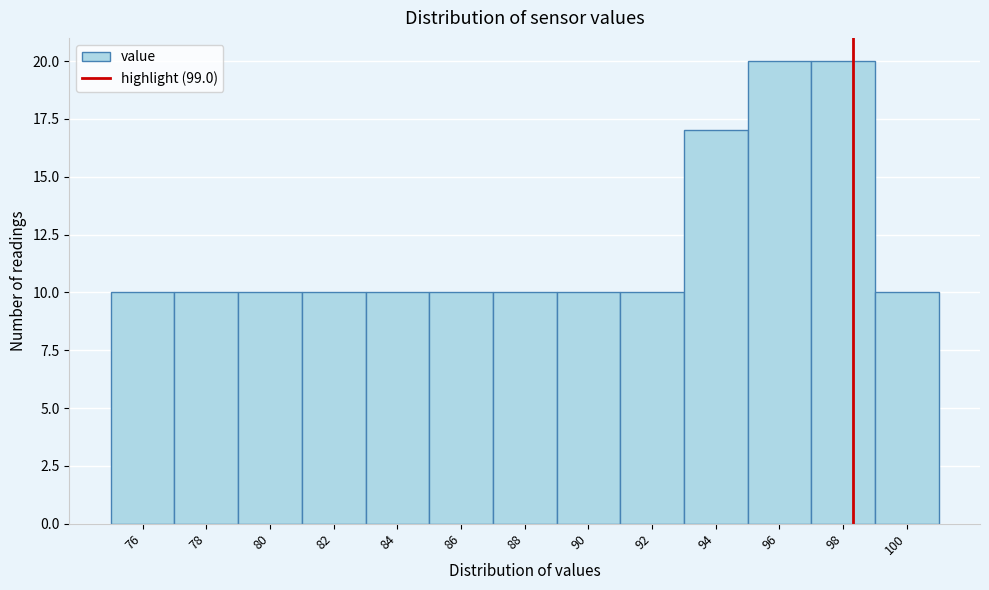

Reading left to right, list all the values displayed in this chart.

10	10	10	10	10	10	10	10	10	17	20	20	10